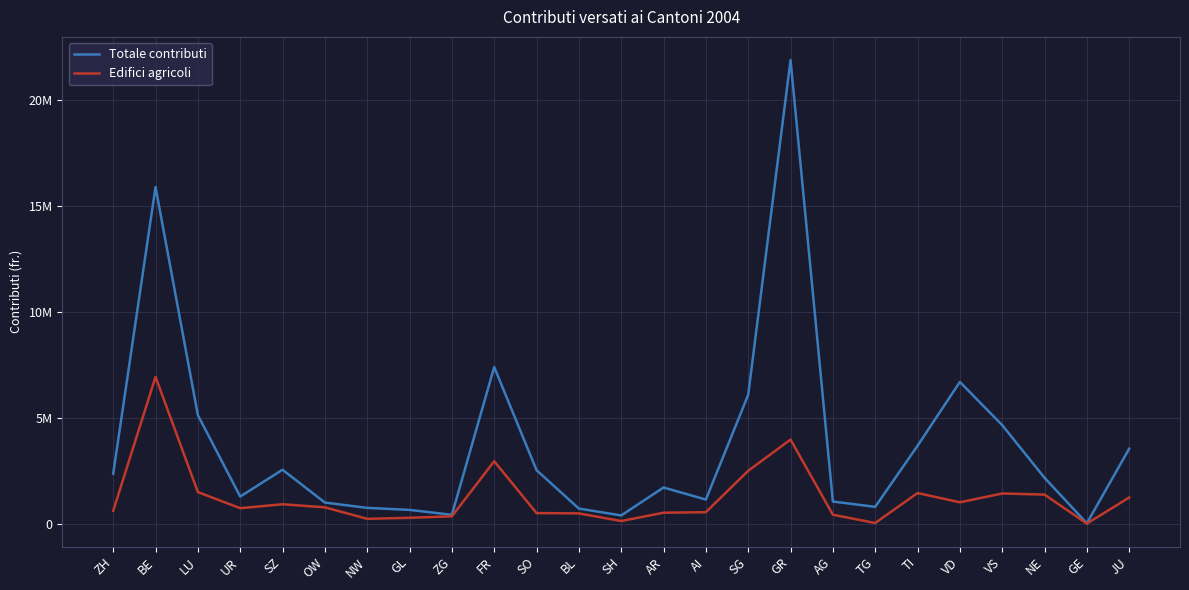

The Totale contributi series shows 6834284 at LU. True or false?

False